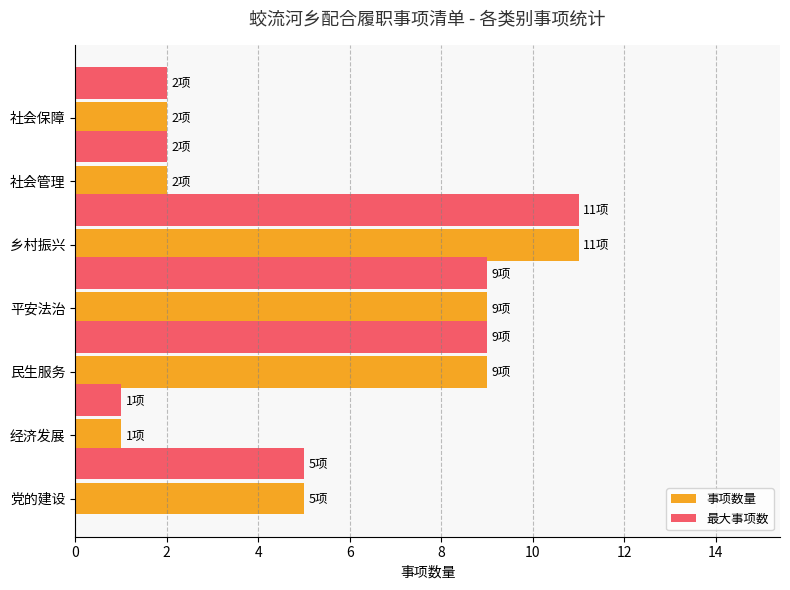

What is the lowest value of the 最大事项数 series?

1